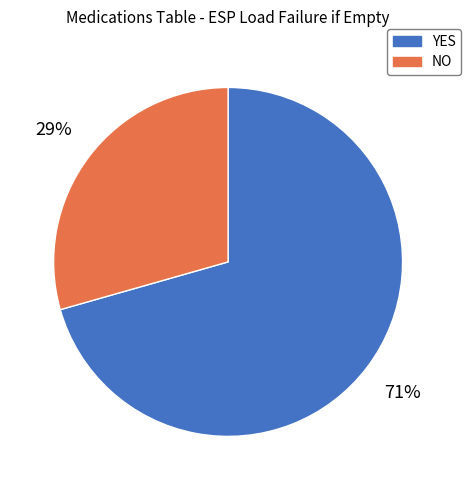

How many segments does this pie chart have?

2